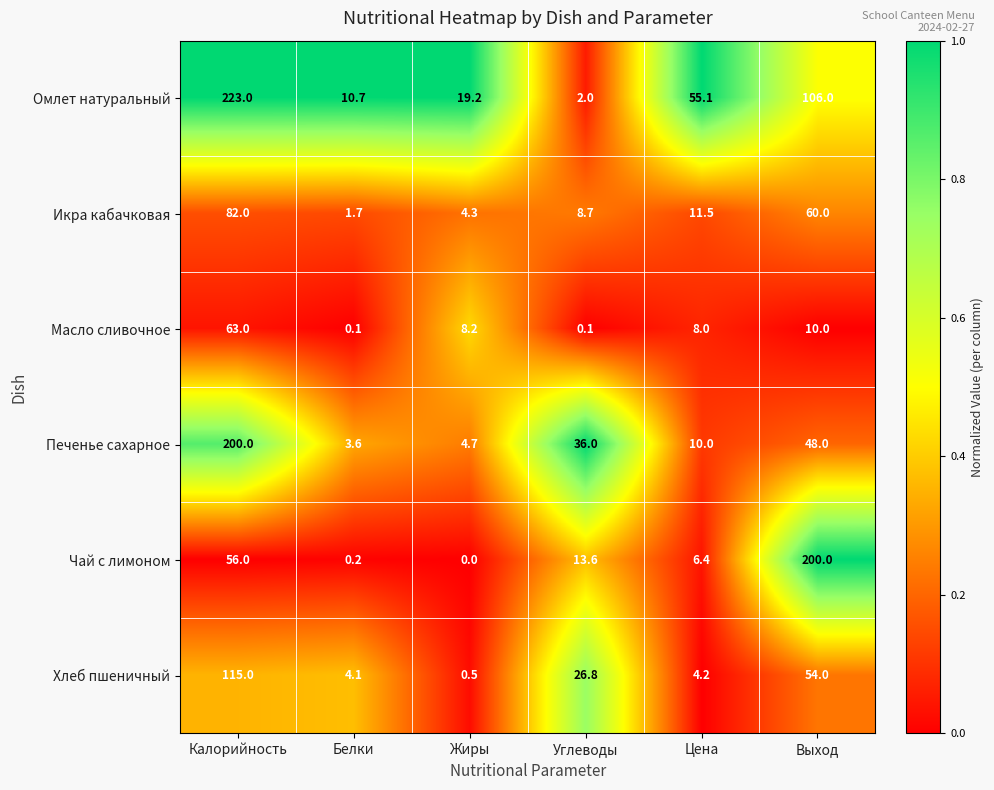

Rank the series at Цена from highest to lowest value.

Омлет натуральный, Икра кабачковая, Печенье сахарное, Масло сливочное, Чай с лимоном, Хлеб пшеничный